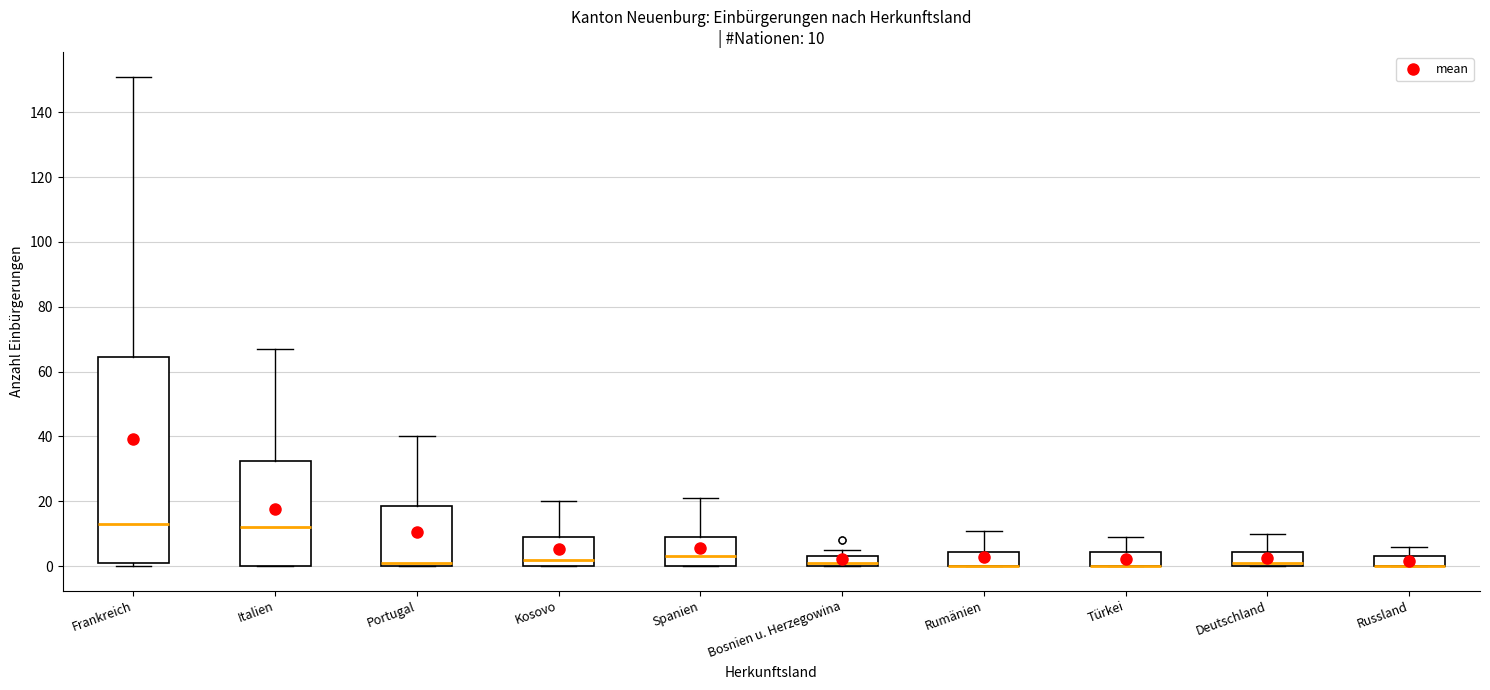

Comparing the boxes themselves (not the whiskers), which one is the tallest?

Frankreich